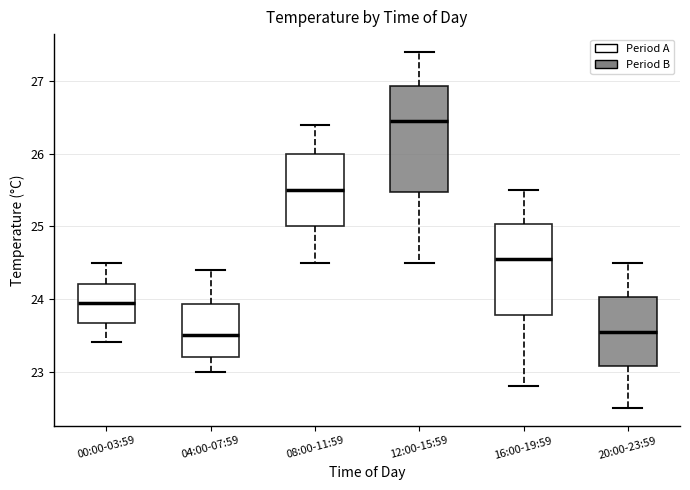

Reading left to right, read every box against the y-axis: the position of its median line, the range the box covers, and the ends of its whiskers. The values are not printed on the chart, so give them approximately, as read against the axis.

00:00-03:59: median 24.0, box 23.7 to 24.2, whiskers 23.4 to 24.5
04:00-07:59: median 23.5, box 23.2 to 23.9, whiskers 23.0 to 24.4
08:00-11:59: median 25.5, box 25.0 to 26.0, whiskers 24.5 to 26.4
12:00-15:59: median 26.5, box 25.5 to 26.9, whiskers 24.5 to 27.4
16:00-19:59: median 24.6, box 23.8 to 25.0, whiskers 22.8 to 25.5
20:00-23:59: median 23.6, box 23.1 to 24.0, whiskers 22.5 to 24.5